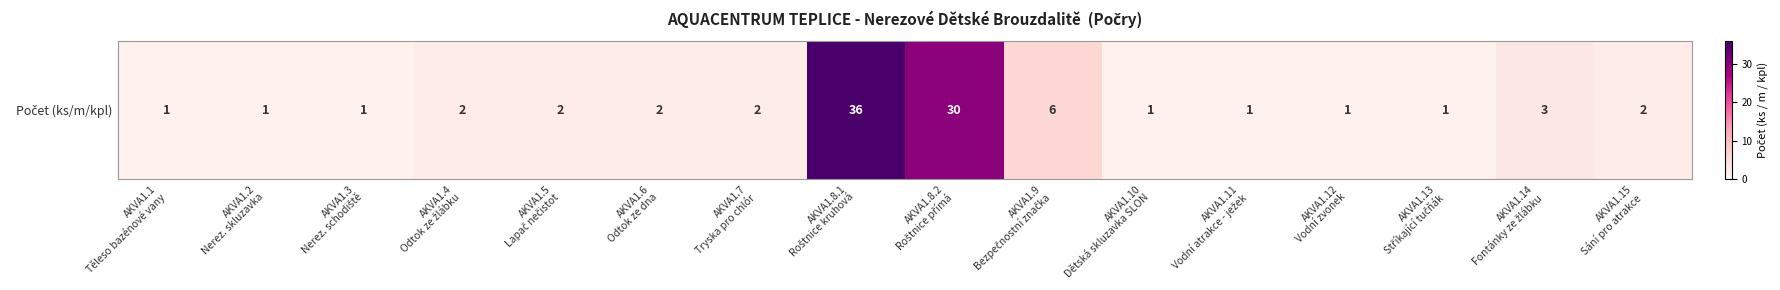

What is the smallest value displayed?

1